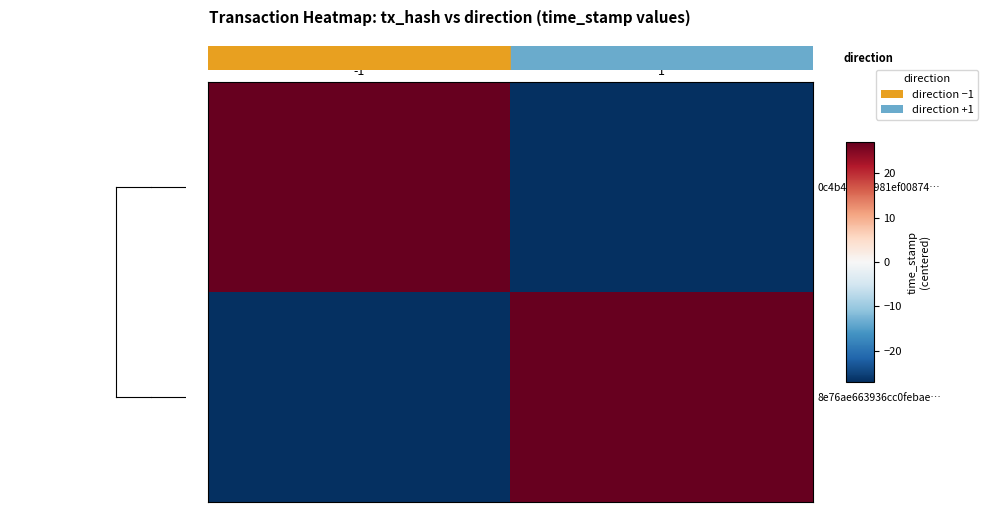

Rank the series at -1 from highest to lowest value.

0c4b4fb6e2981ef00874…, 8e76ae663936cc0febae…